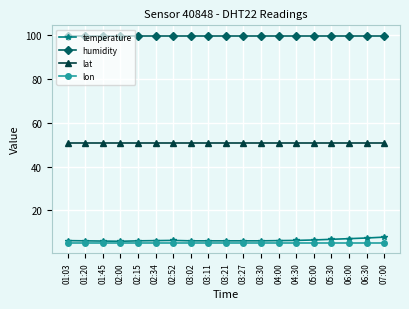

How many lines are shown in the chart?

4